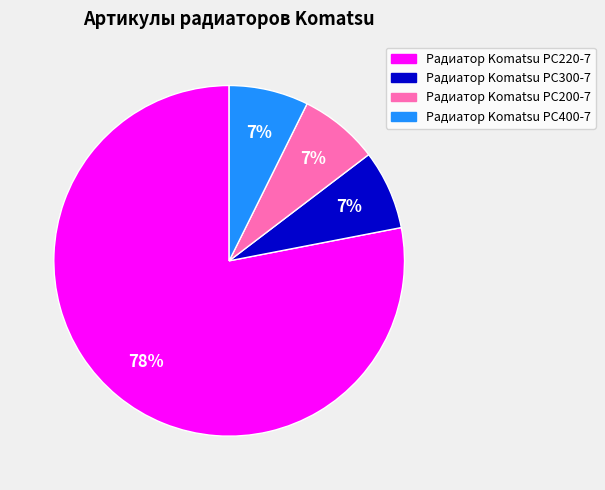

To the nearest percent, what is the average slice percentage?

25%